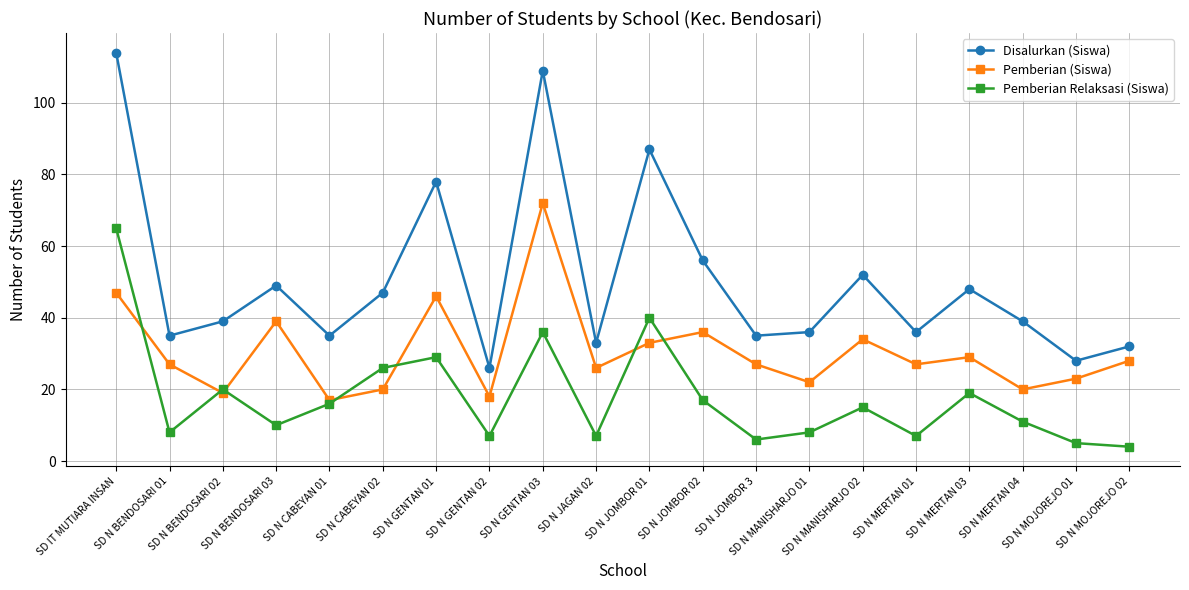

Between SD N JOMBOR 01 and SD N MERTAN 03, which series saw the biggest shift?

Disalurkan (Siswa)